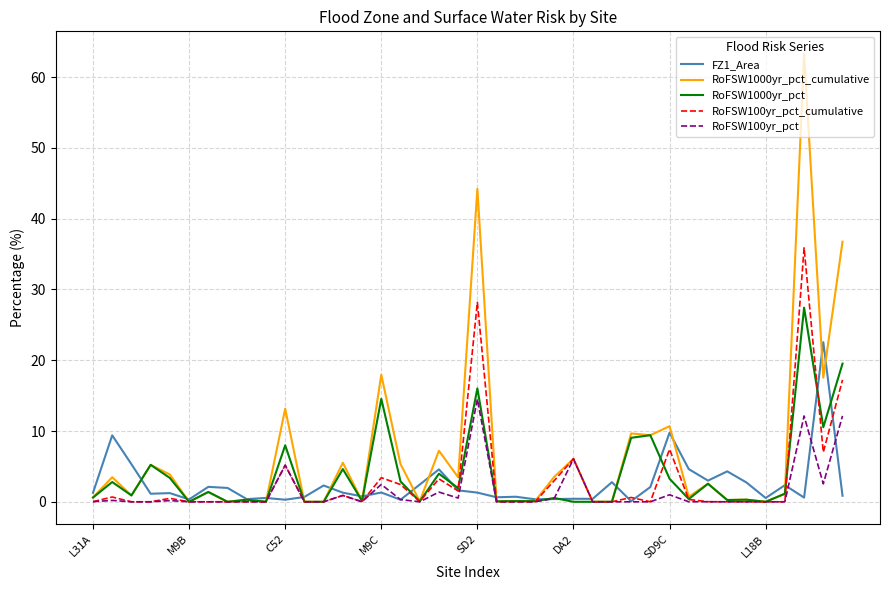

What are all the series names shown in the legend?

FZ1_Area, RoFSW1000yr_pct_cumulative, RoFSW1000yr_pct, RoFSW100yr_pct_cumulative, RoFSW100yr_pct